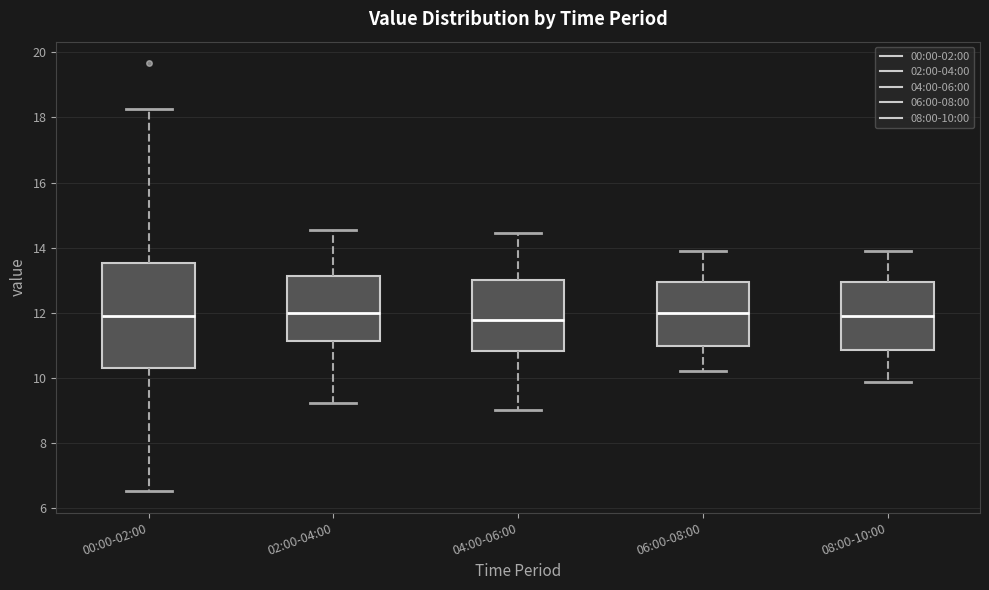

Comparing the boxes themselves (not the whiskers), which one is the tallest?

00:00-02:00